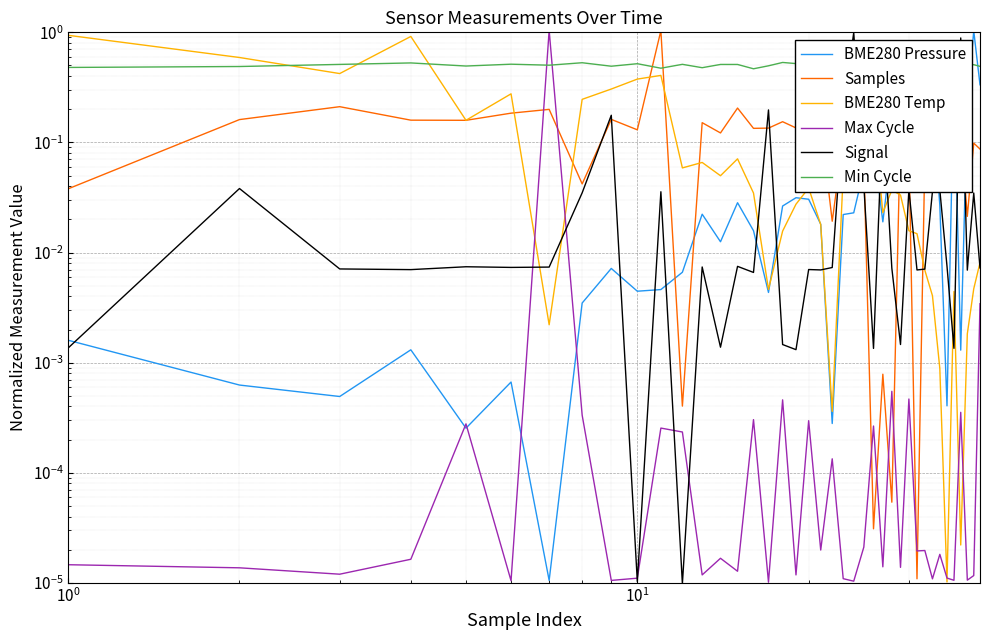

Count the number of categories in the chart.

40